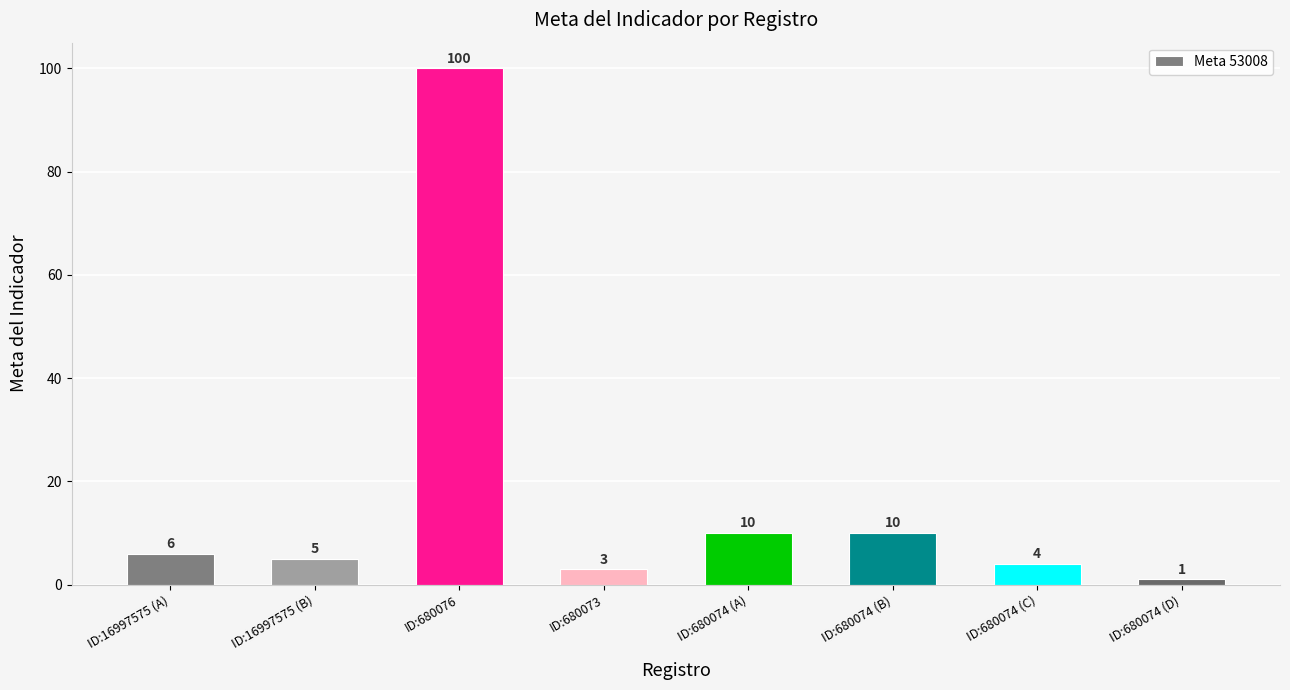

What is the difference between the maximum and minimum values?

99